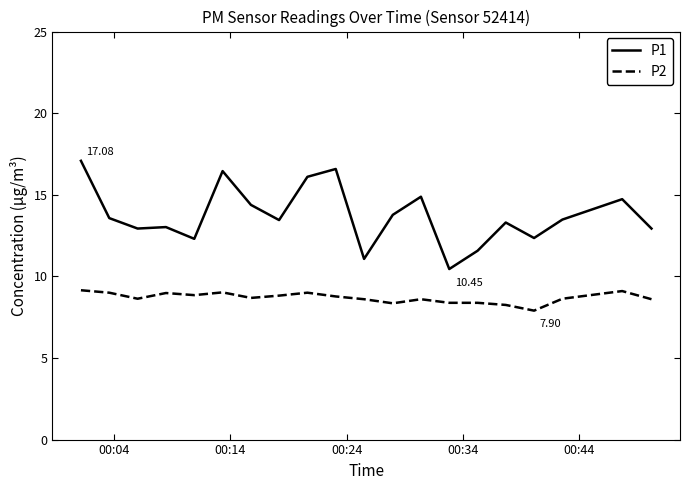

True or false: P2 and P1 cross at least once.

False